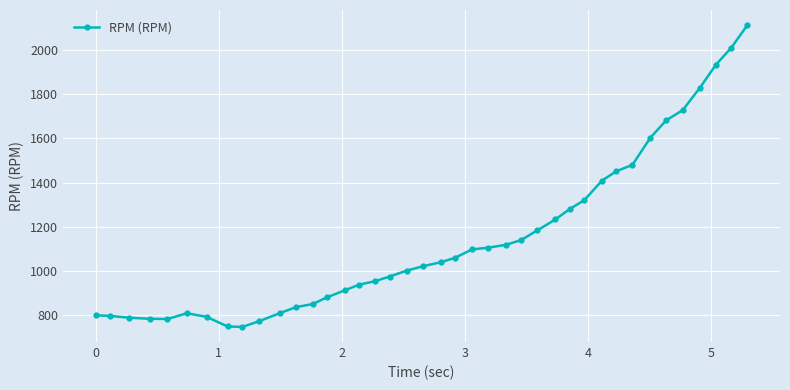

True or false: there are more than 0 points higher than both neighbors.

True